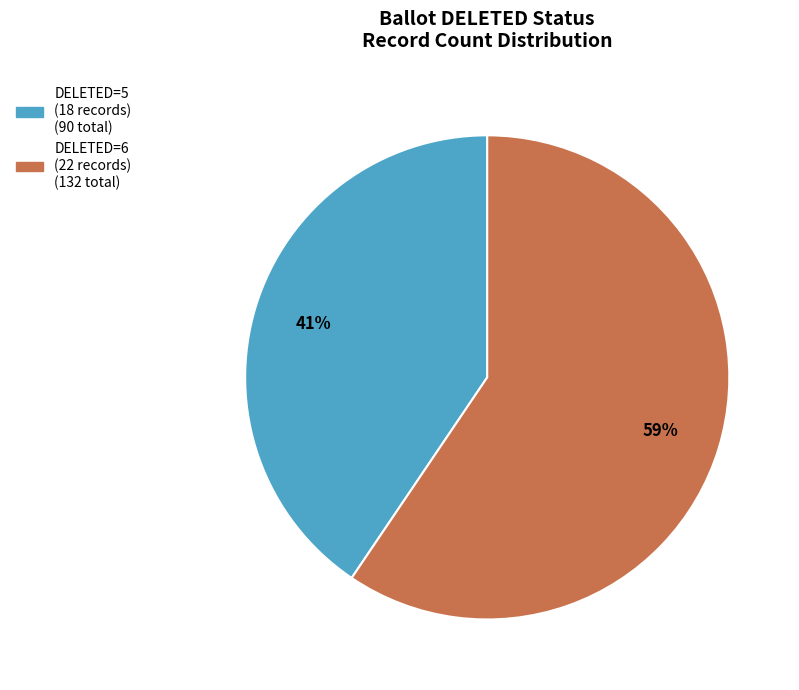

To the nearest percent, what is the average slice percentage?

50%